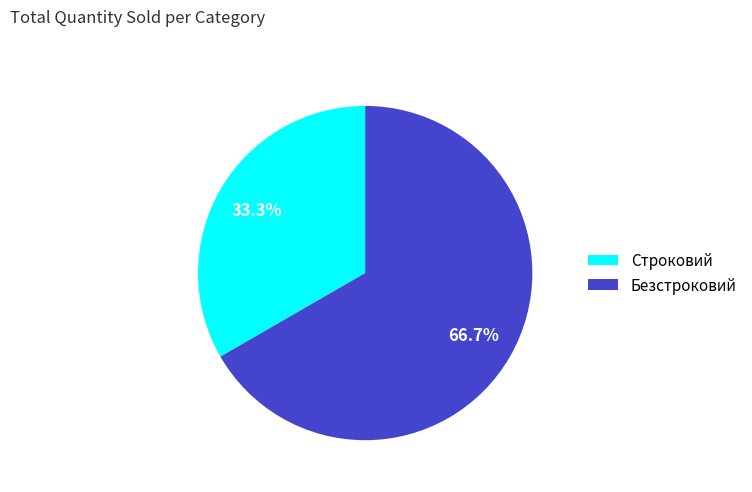

Between Строковий and Безстроковий, which is larger?

Безстроковий